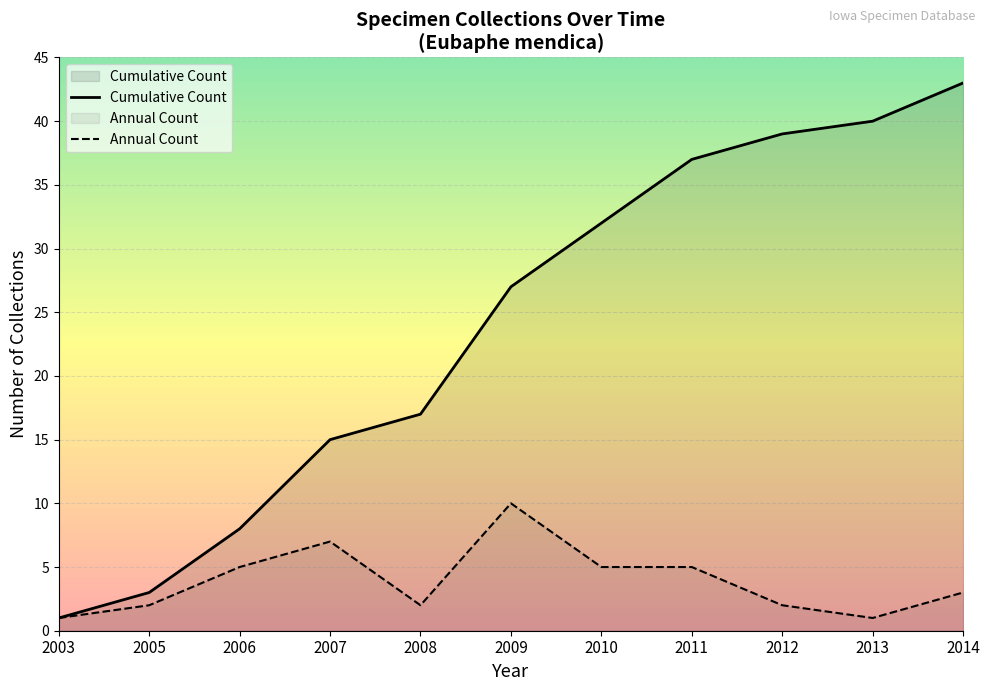

What is the value of the Annual Count point at the 10th from the left?

1